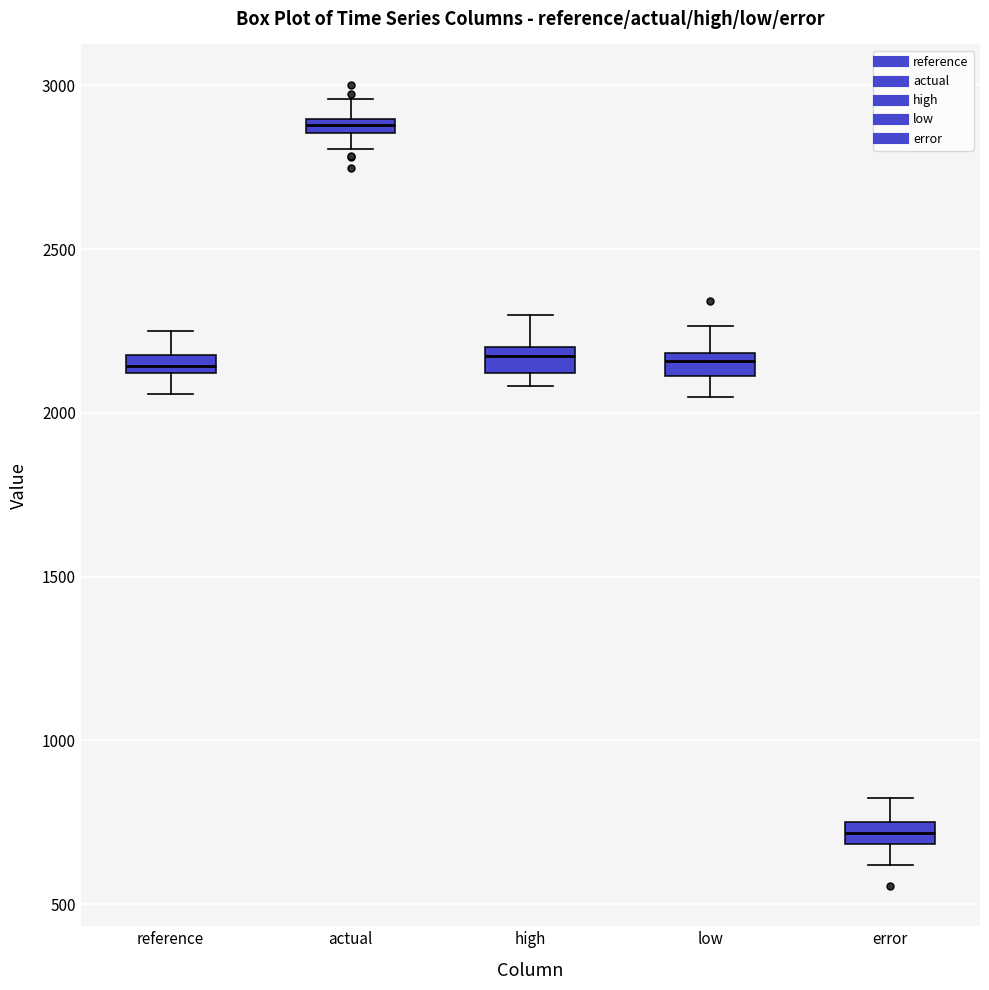

Where is the lower edge of the box for low on the y-axis? The values are not printed on the chart, so give them approximately, as read against the axis.

2100